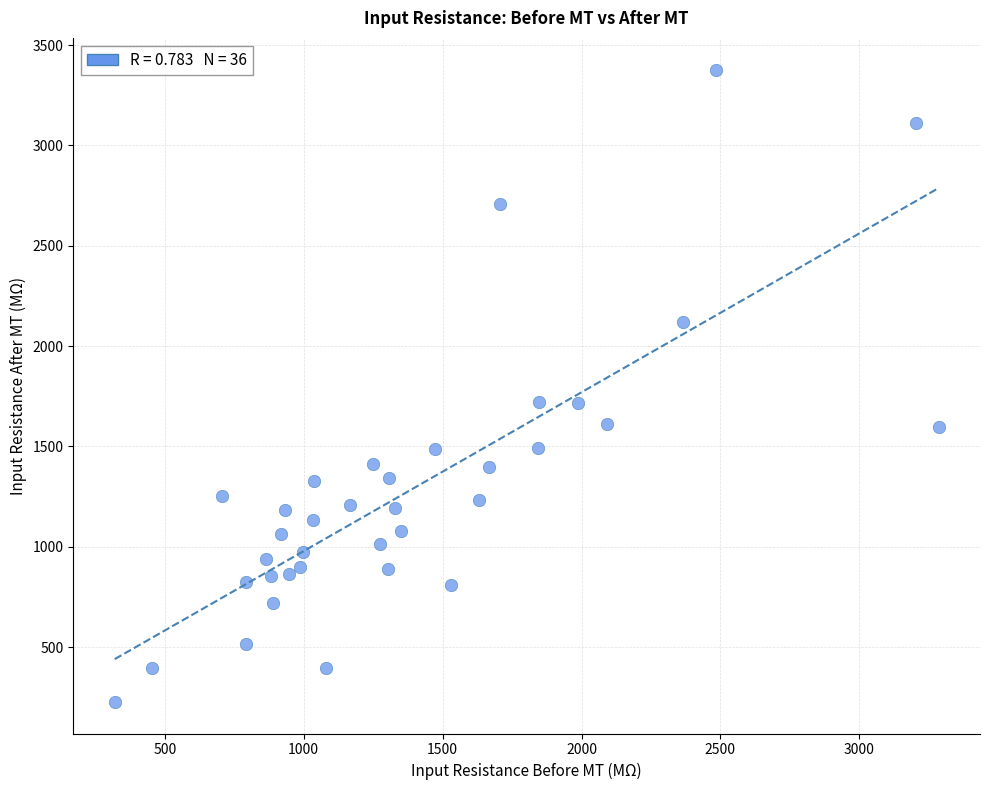

What is the range of X values (max minus min)?

2966.4